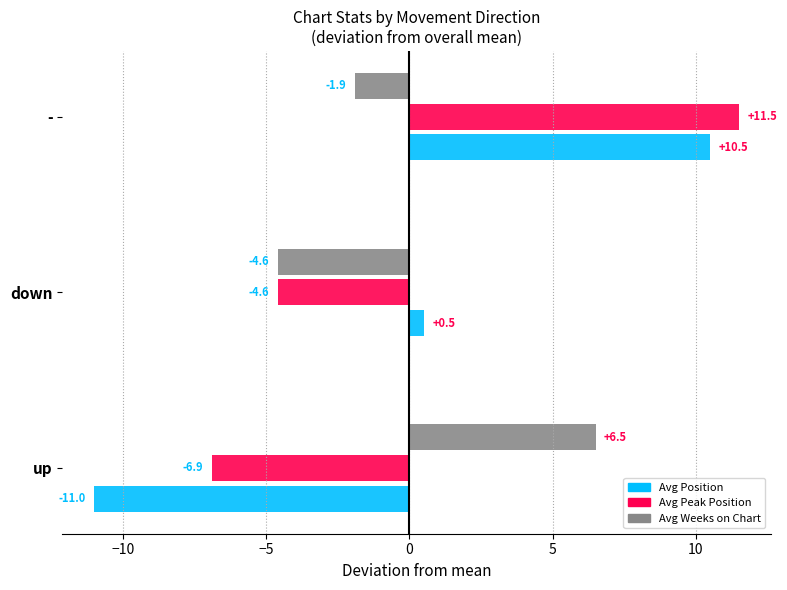

Where is Avg Peak Position nearest to the value 2?

down